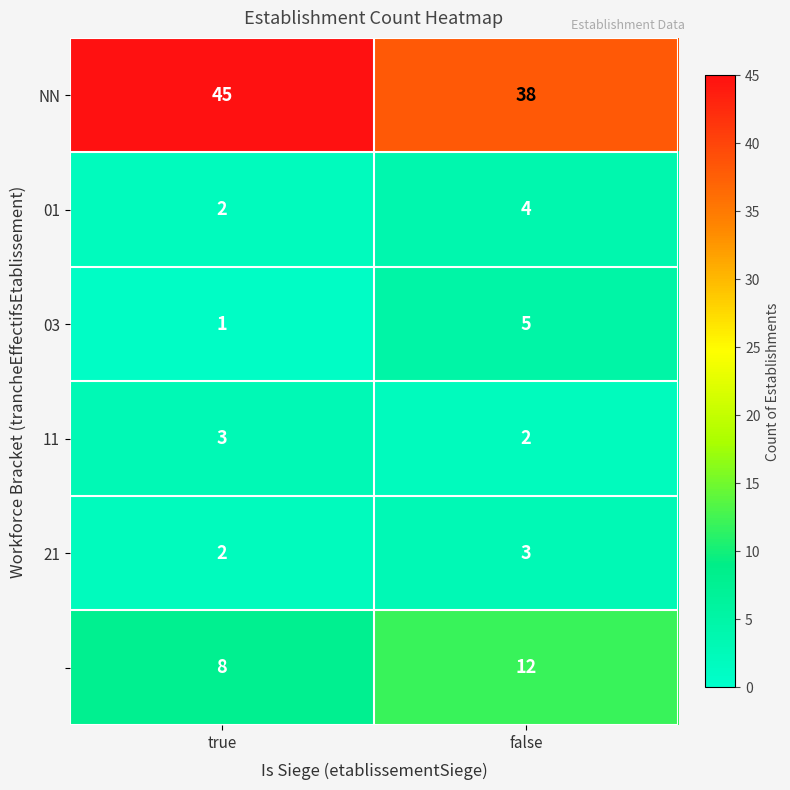

Which label corresponds to the smallest value in the chart?

true